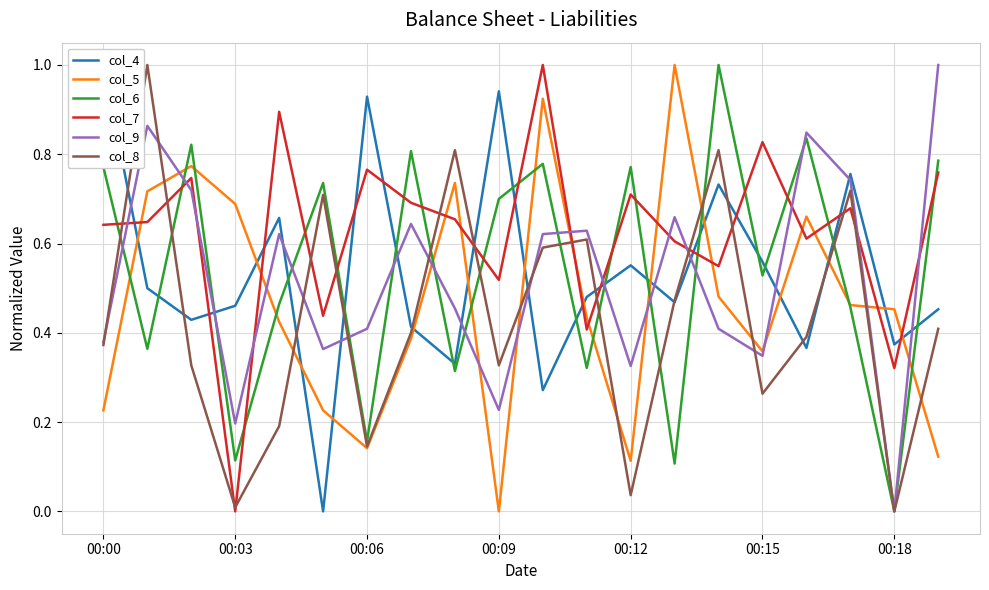

What are all the series names shown in the legend?

col_4, col_5, col_6, col_7, col_9, col_8